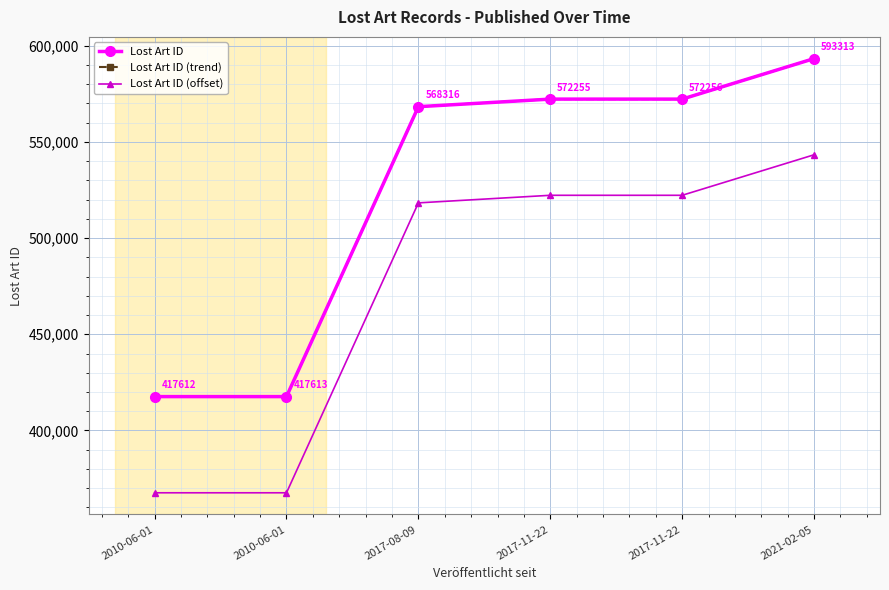

True or false: Lost Art ID (trend) has more than 2 points higher than both neighbors.

False